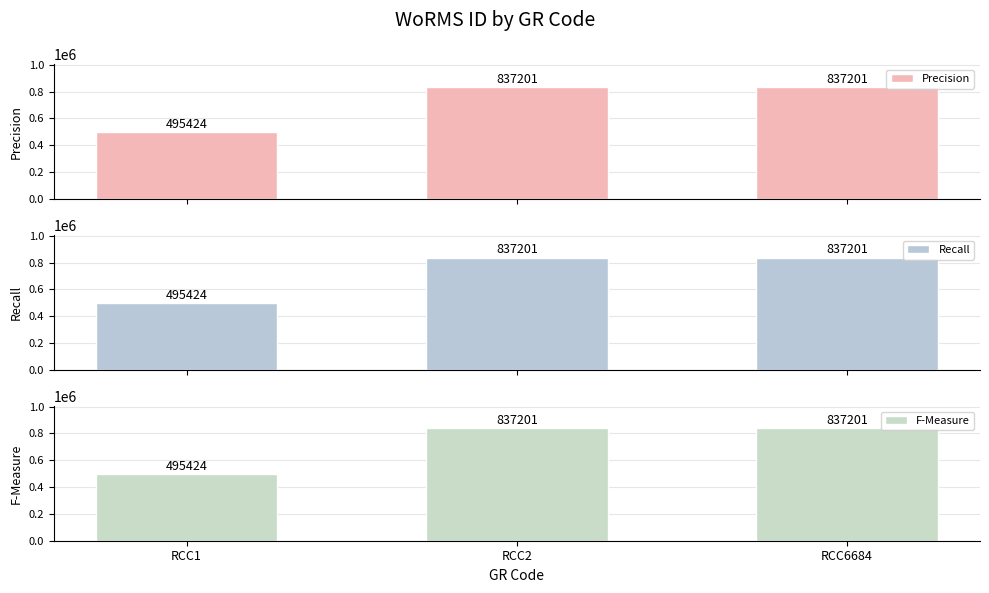

Count the number of categories in the chart.

3